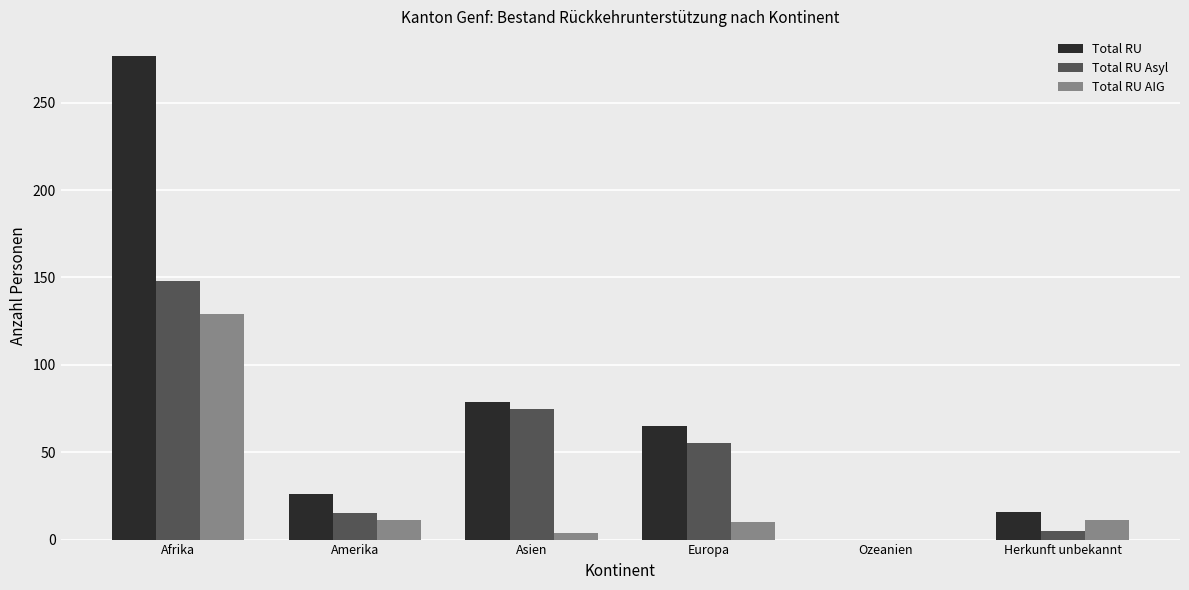

Is the value of Total RU at Asien greater than the value of Total RU AIG at Amerika?

Yes